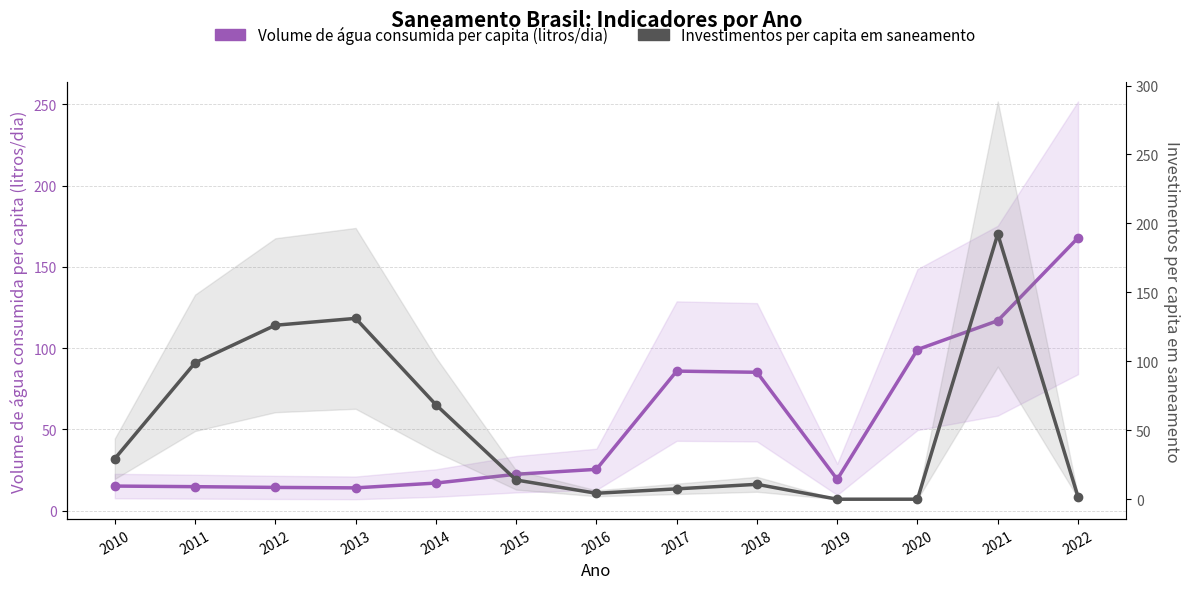

What is the difference between the Investimentos per capita em saneamento values at 2016 and 2011?

94.6